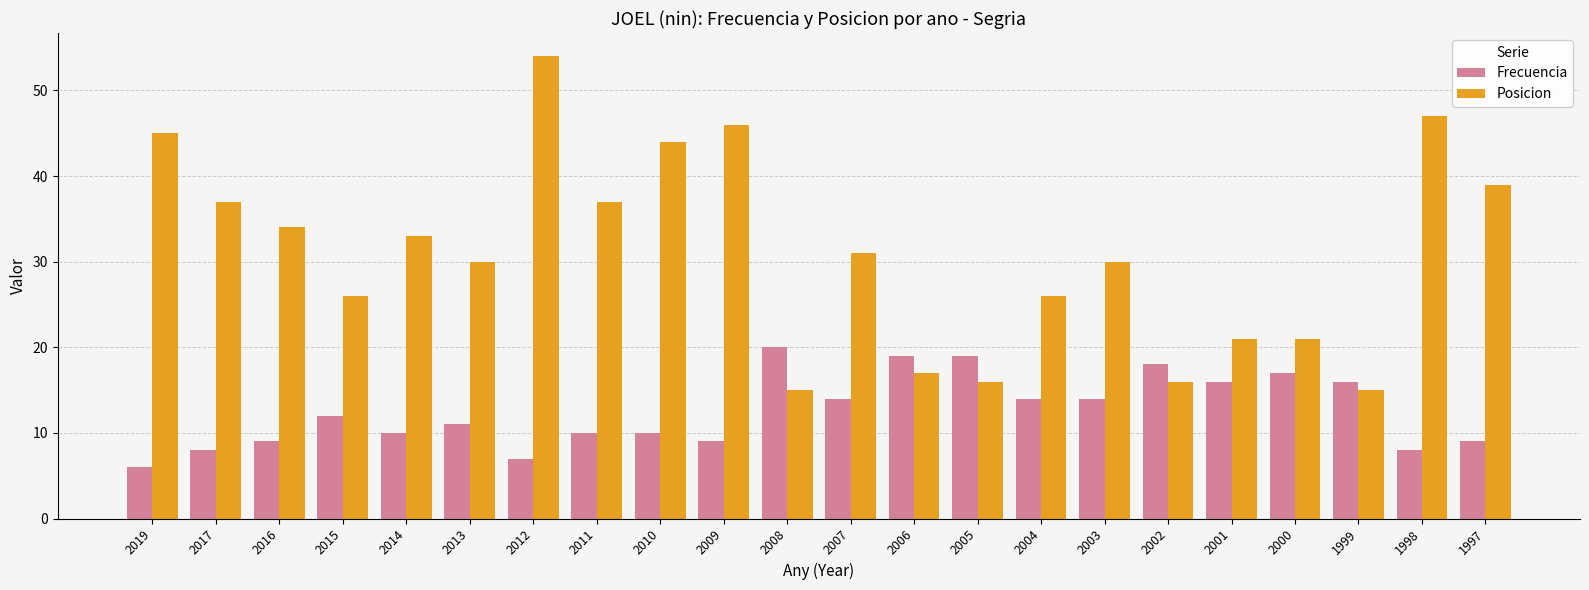

What is the spread (max minus min) of values at 2000?

4